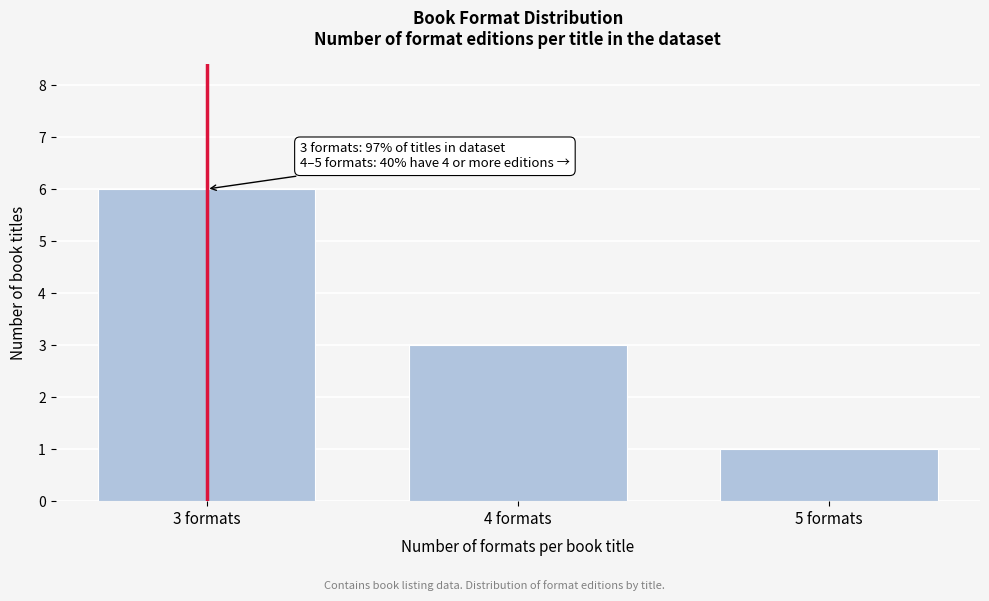

Reading left to right, what are all the values shown in this chart?

6	3	1